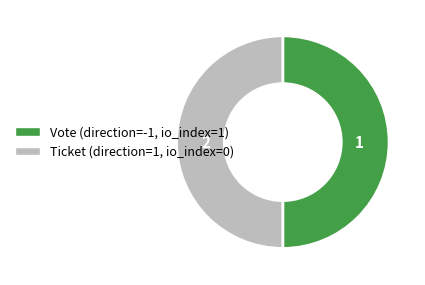

True or false: Vote accounts for 90% of the total.

False